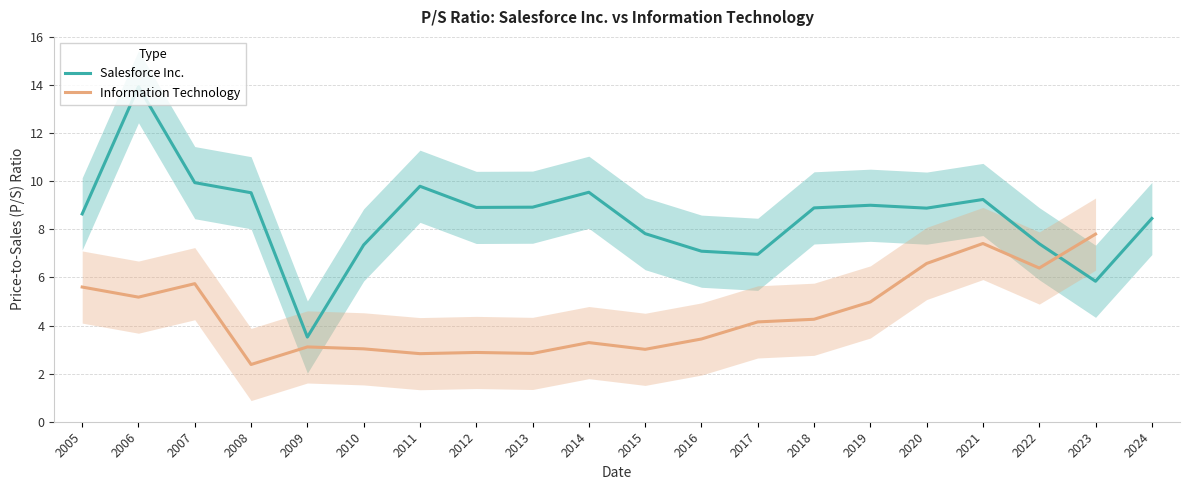

In Salesforce Inc., how many points are higher than both neighbors (excluding endpoints)?

5